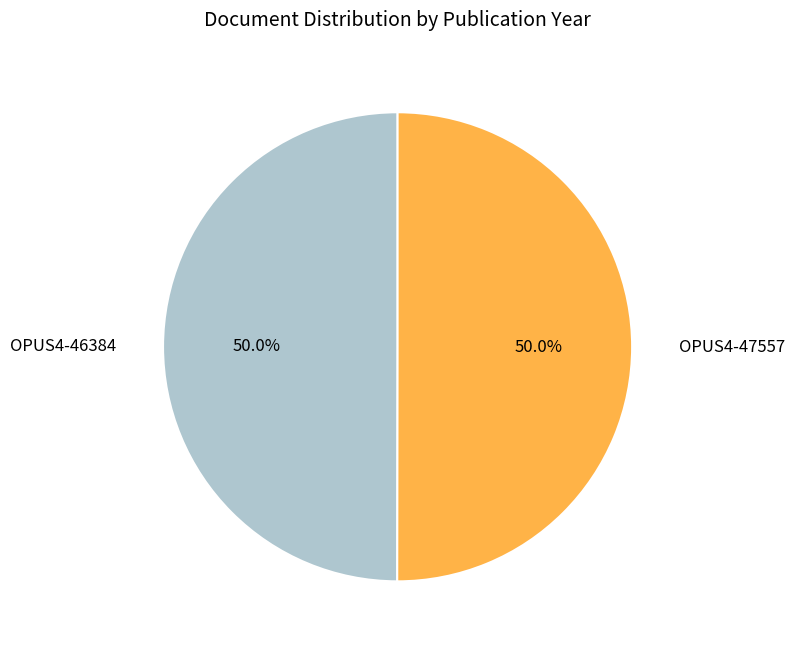

Approximately how many times larger is the value at OPUS4-46384 compared to OPUS4-47557?

1.0